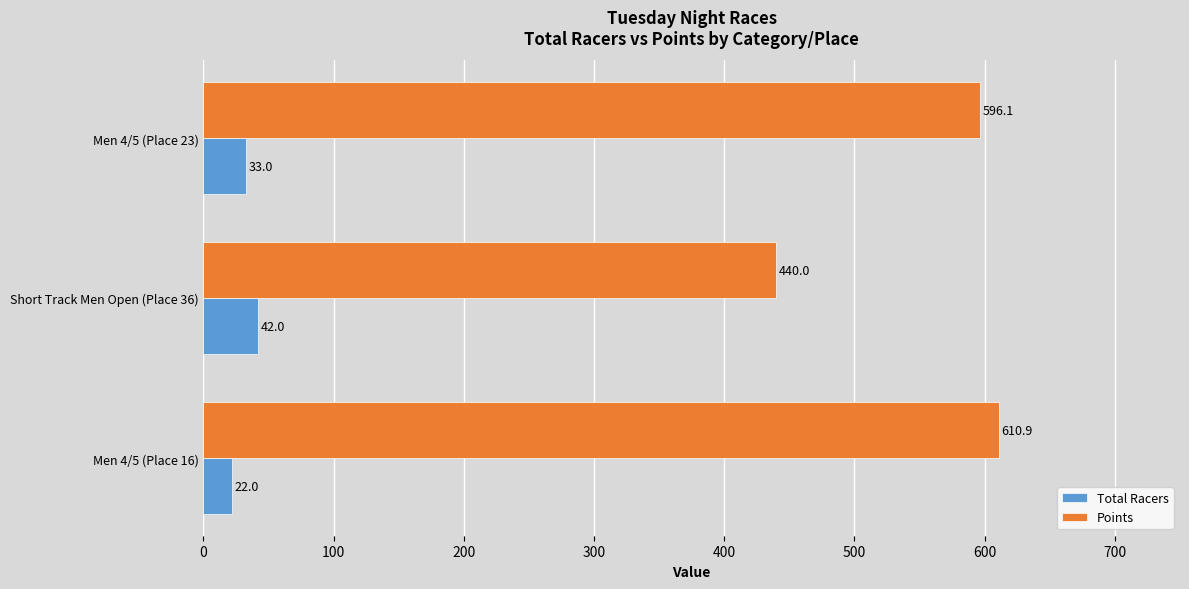

Which series has the largest total across all categories?

Points